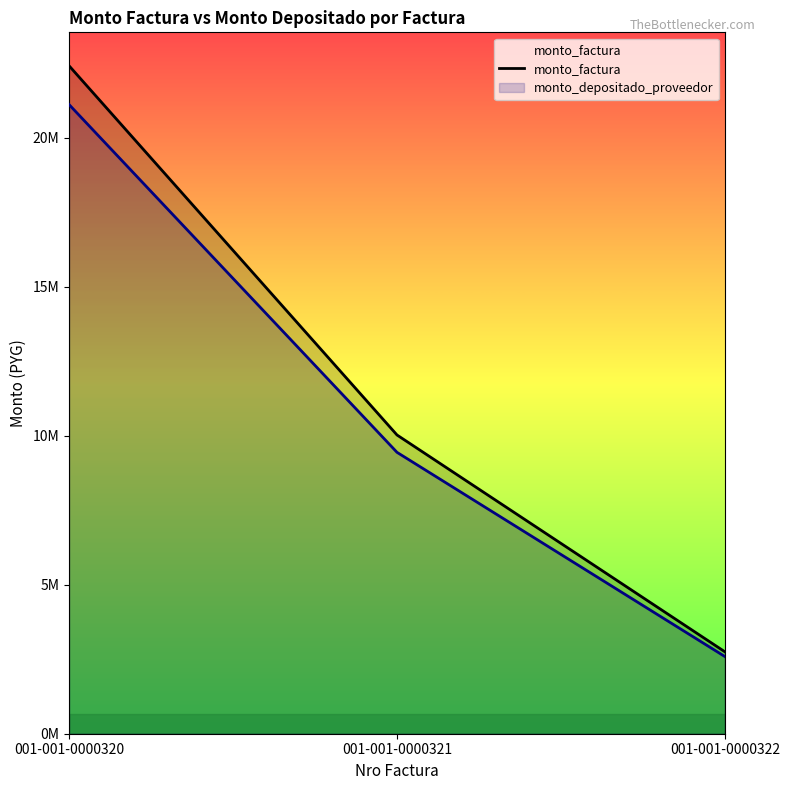

What is the value of the 3rd point from the left?

2747500